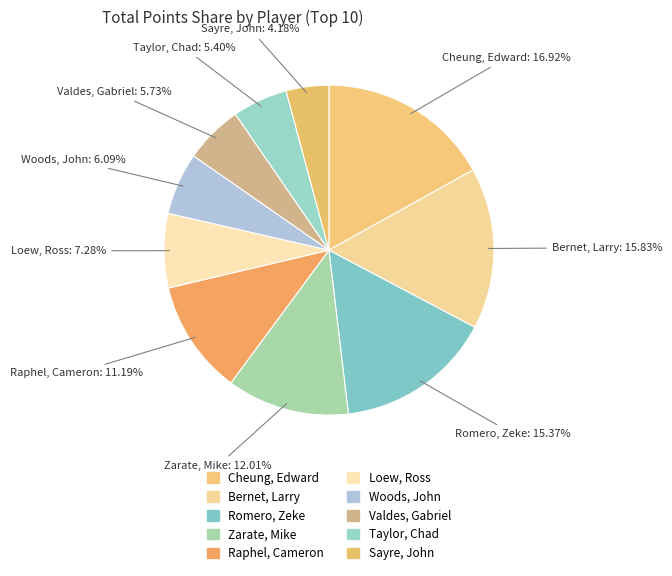

Between Sayre, John and Taylor, Chad, which is larger?

Taylor, Chad